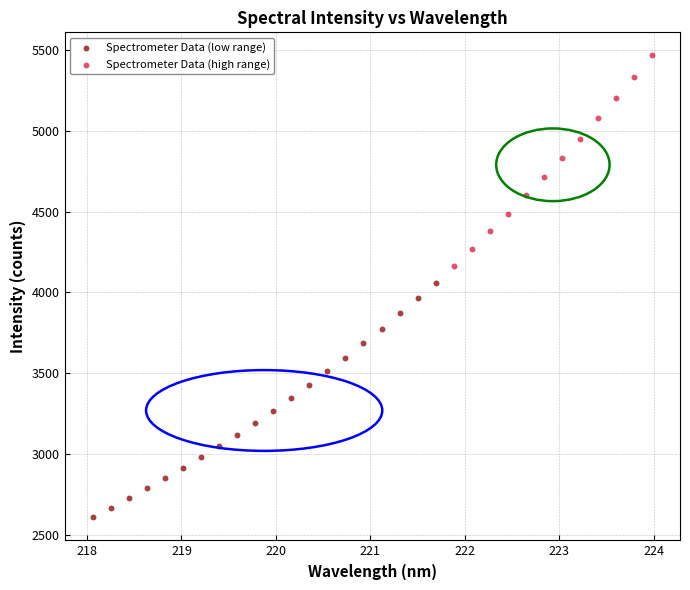

Which series has the widest spread of Y values?

Spectrometer Data (low range)